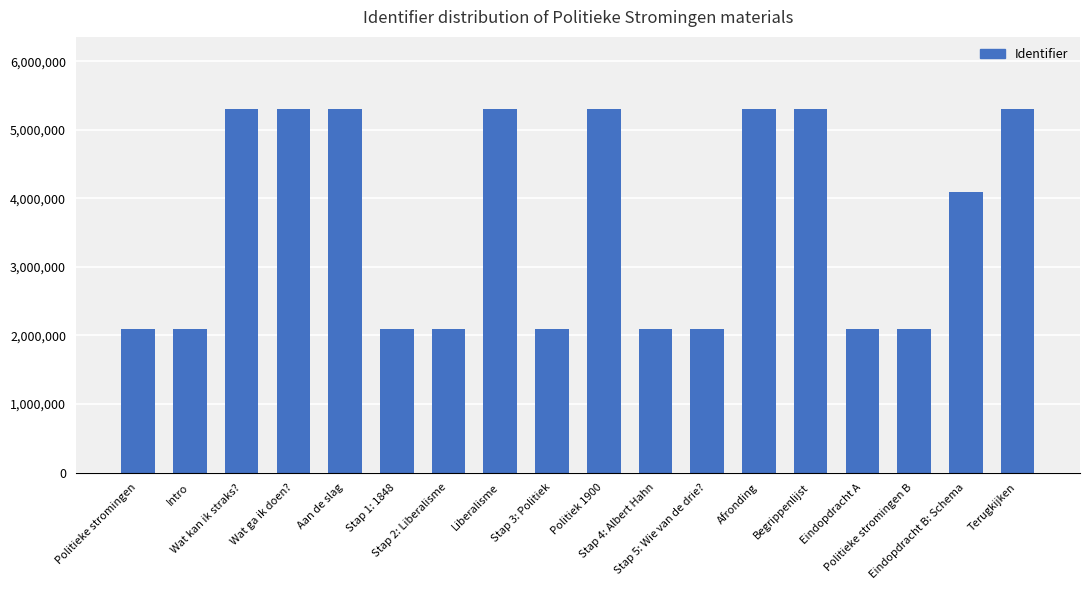

What is the greatest value displayed?

5295410